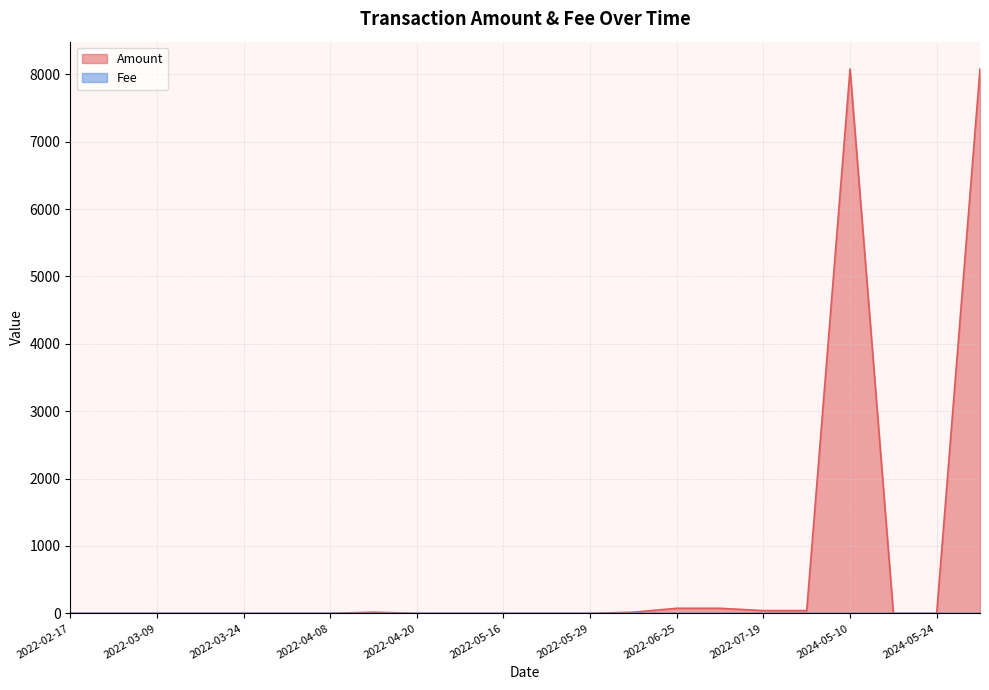

Where is the first local maximum for Amount?

2022-03-30